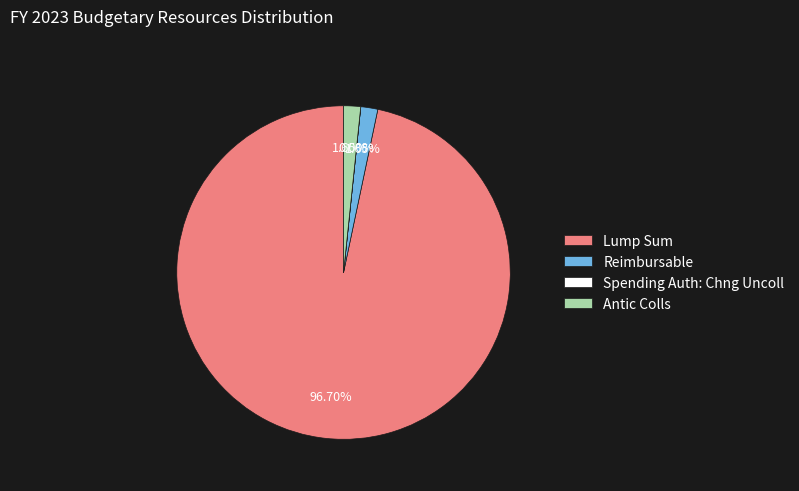

The Antic Colls slice represents 13% of the pie. True or false?

False